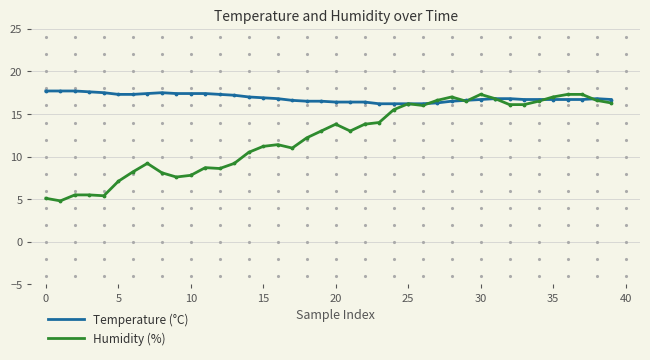

Which series has the widest spread of values?

Humidity (%)